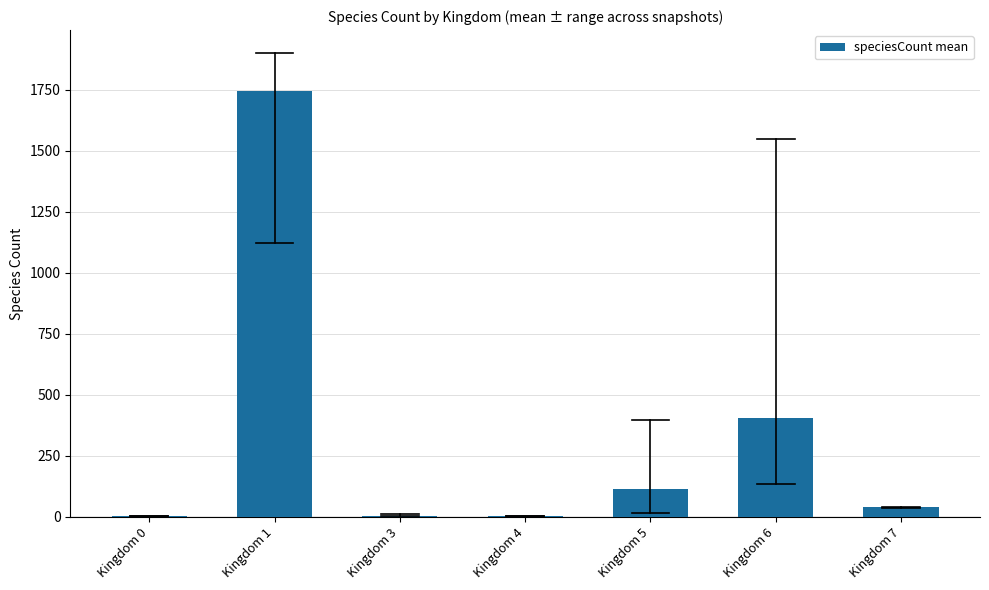

The value at Kingdom 1 is 2323.8. True or false?

False